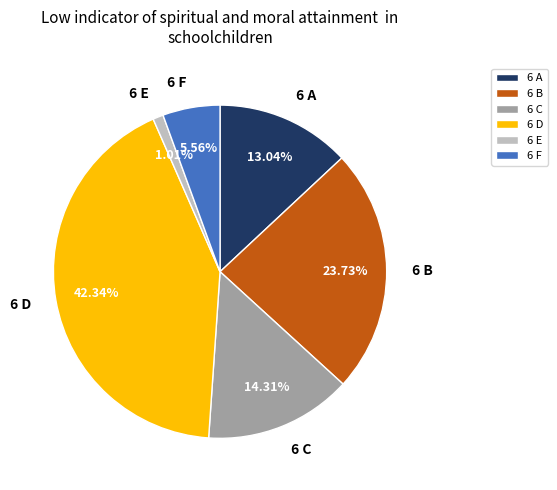

Do 6 F and 6 B together represent more than half of the pie?

No